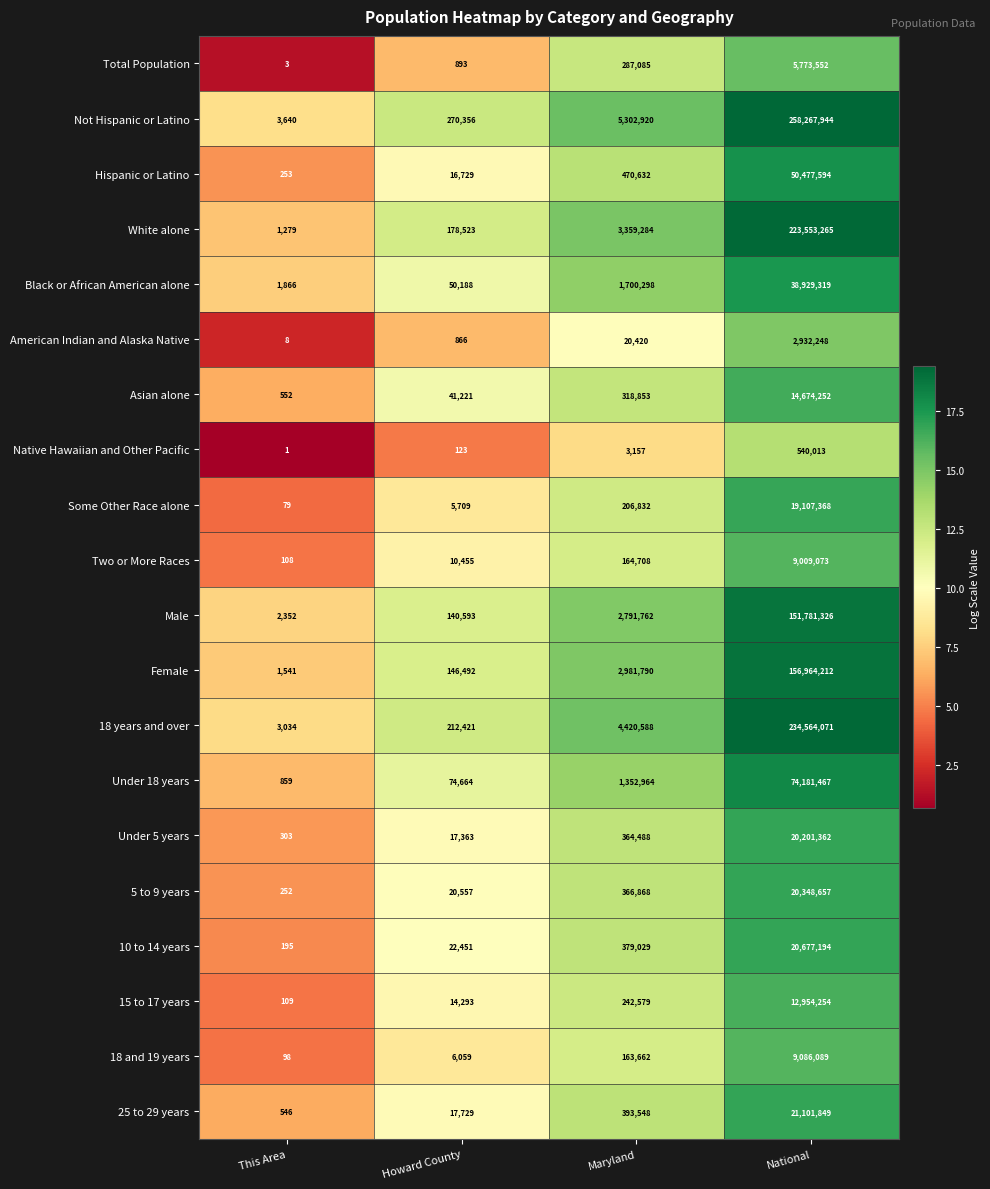

Rank the categories by Total Population value from highest to lowest.

National, Maryland, Howard County, This Area